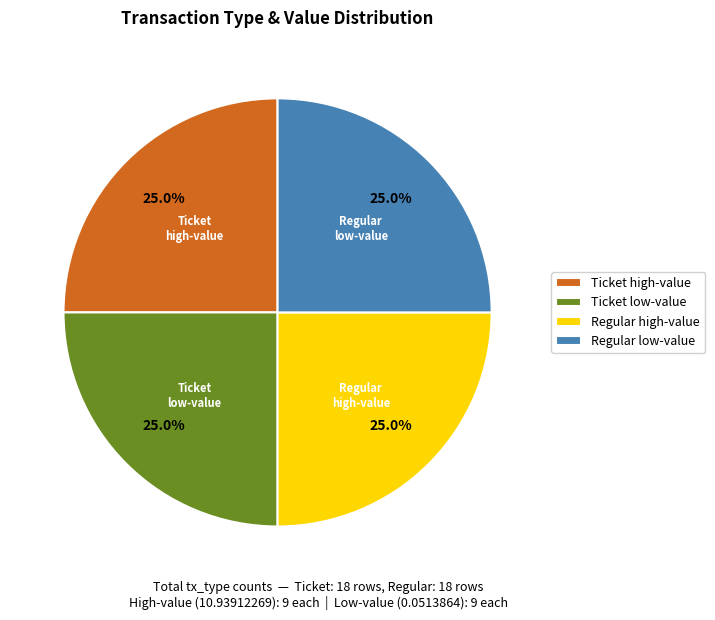

Count the number of slices in the pie.

4